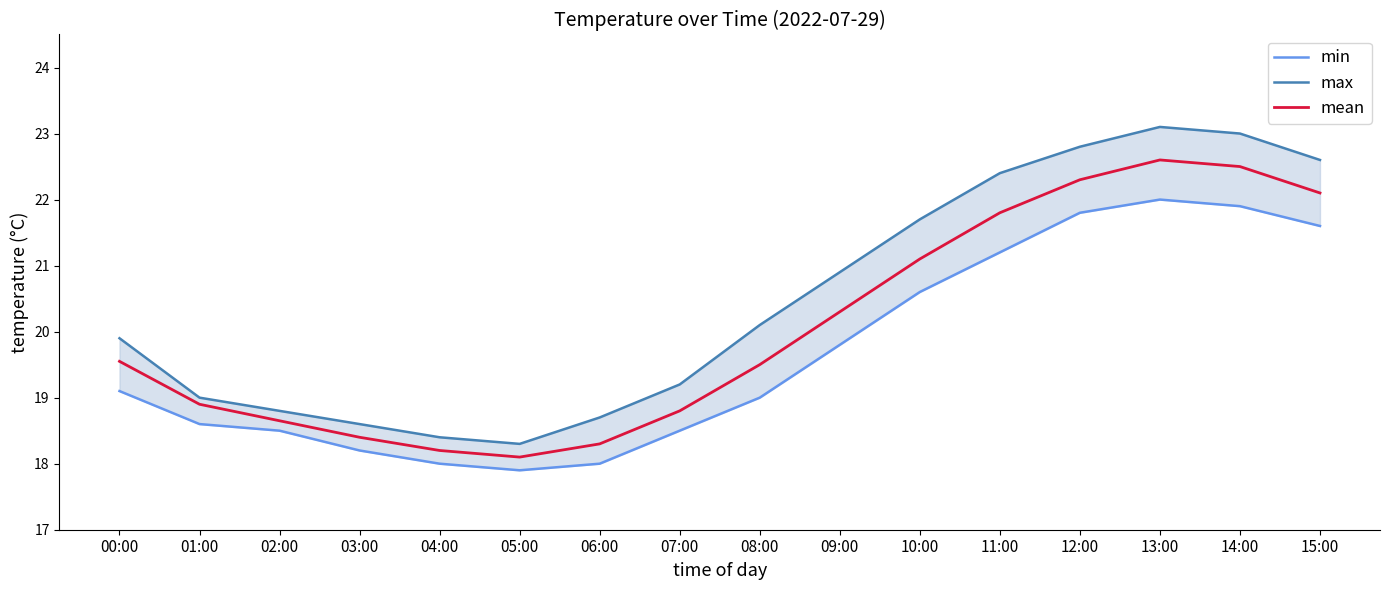

What is the smallest value displayed?

17.9